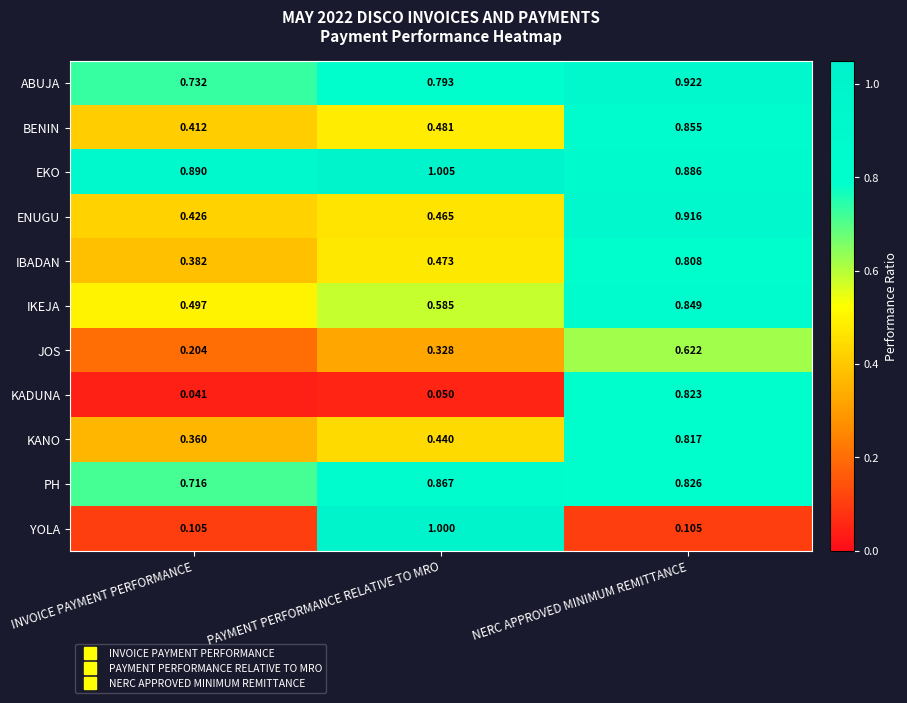

At which label is KANO closest to 0?

INVOICE PAYMENT PERFORMANCE